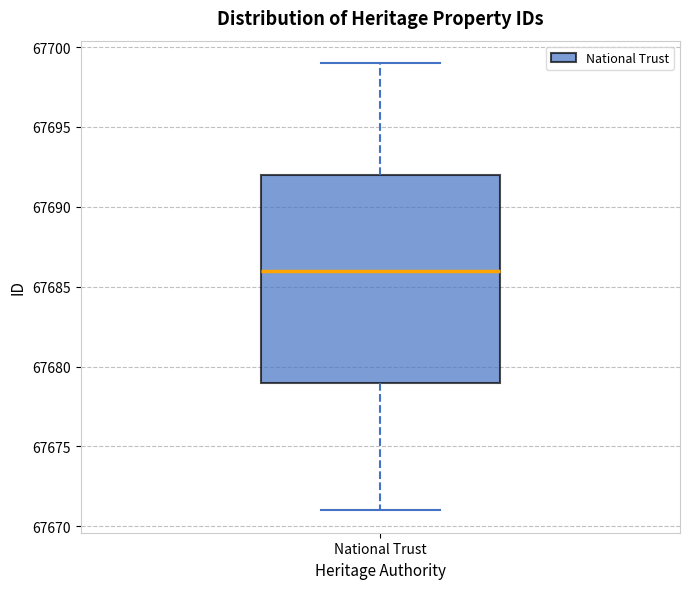

Where is the upper edge of the box for National Trust on the y-axis? The values are not printed on the chart, so give them approximately, as read against the axis.

67692